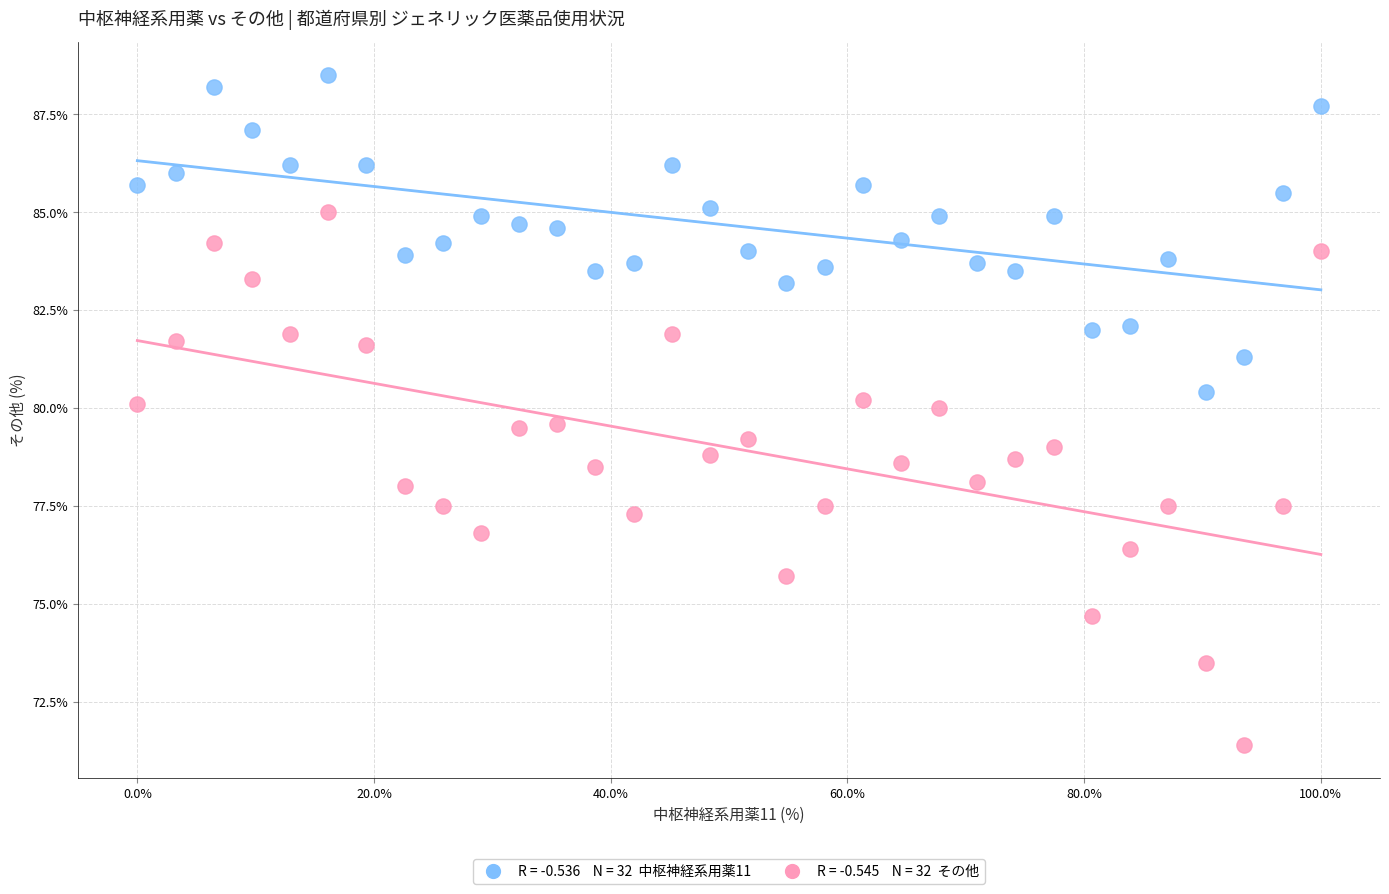

Across all data points, what is the range of X values (max minus min)?

100.0